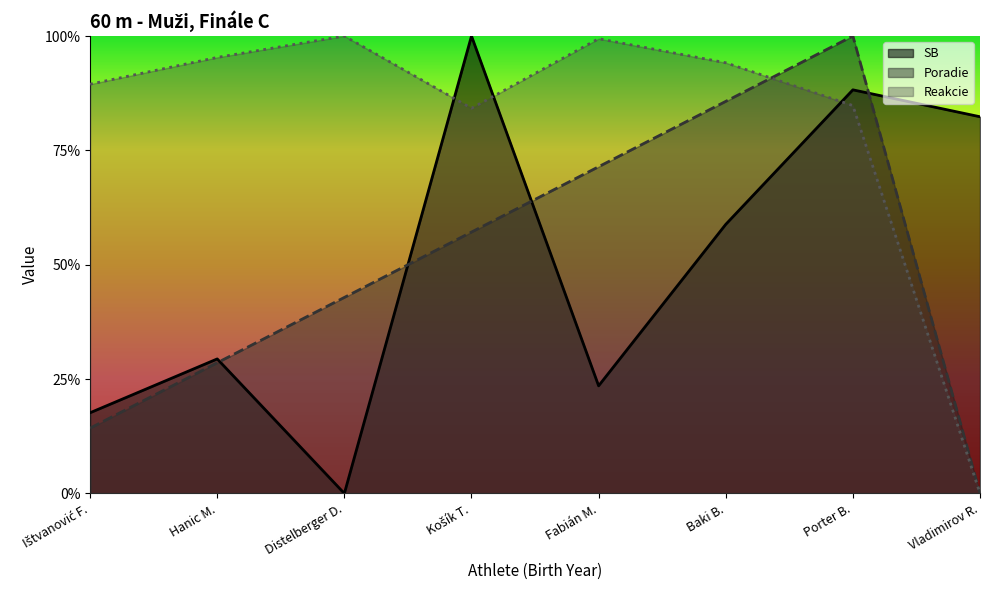

What is the sum of all Poradie values?

4.0